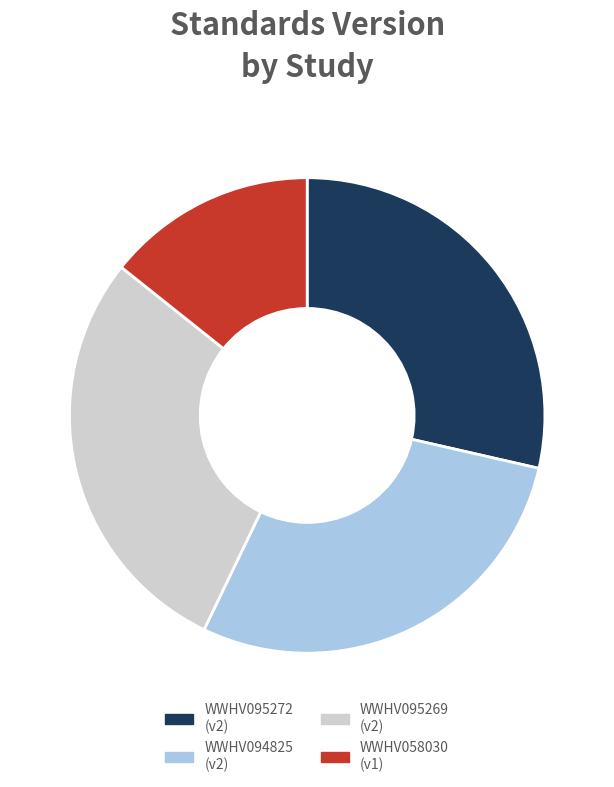

Does WWHV095272 account for over 50% of the chart?

No